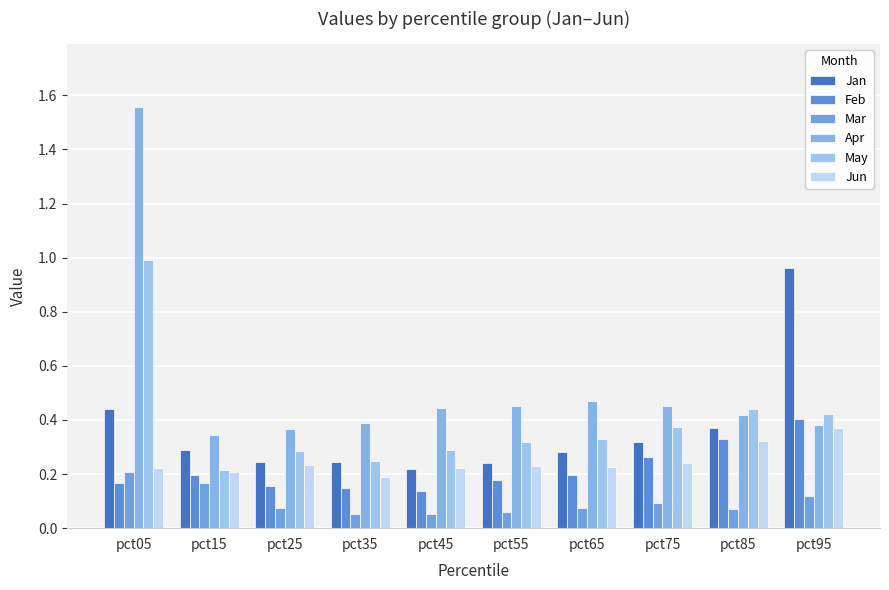

Count the number of categories in the chart.

10